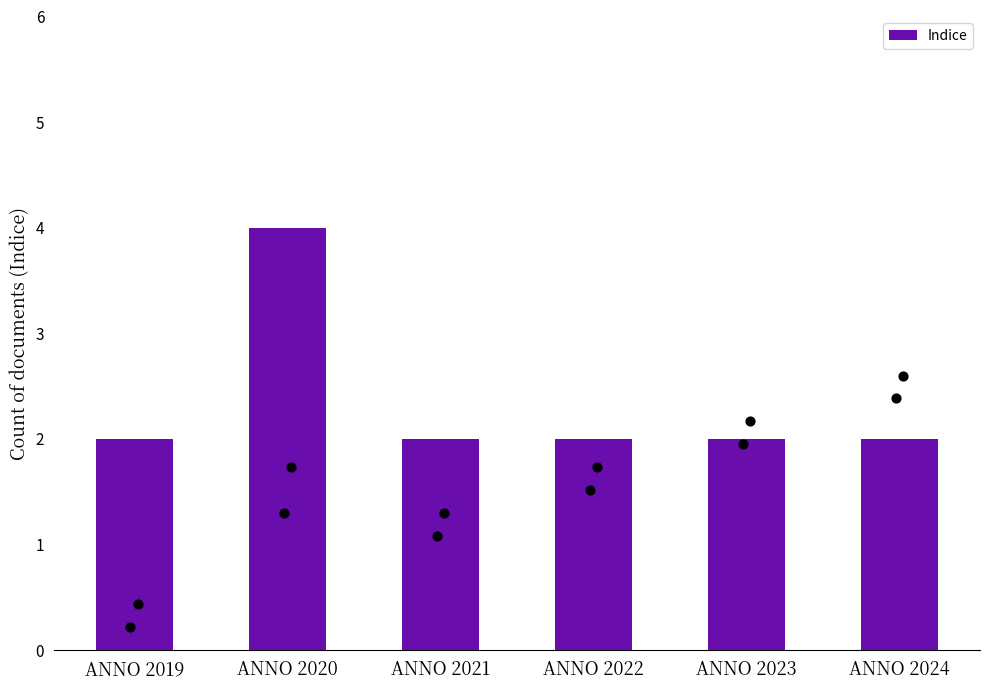

Between ANNO 2021 and ANNO 2023, which is larger?

ANNO 2021